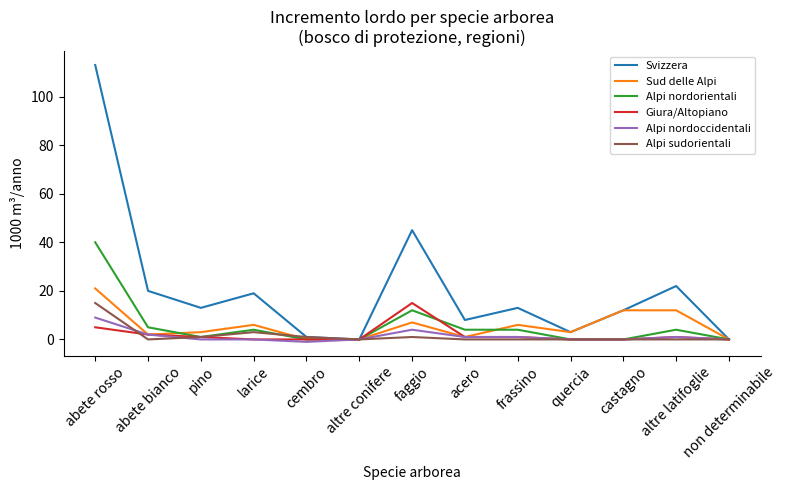

Reading left to right, extract all data points from this chart.

Svizzera: 113	20	13	19	1	0	45	8	13	3	12	22	0
Sud delle Alpi: 21	2	3	6	0	0	7	1	6	3	12	12	0
Alpi nordorientali: 40	5	1	4	0	0	12	4	4	0	0	4	0
Giura/Altopiano: 5	2	1	0	0	0	15	1	1	0	0	1	0
Alpi nordoccidentali: 9	2	0	0	-1	0	4	1	1	0	0	1	0
Alpi sudorientali: 15	0	1	3	1	0	1	0	0	0	0	0	0